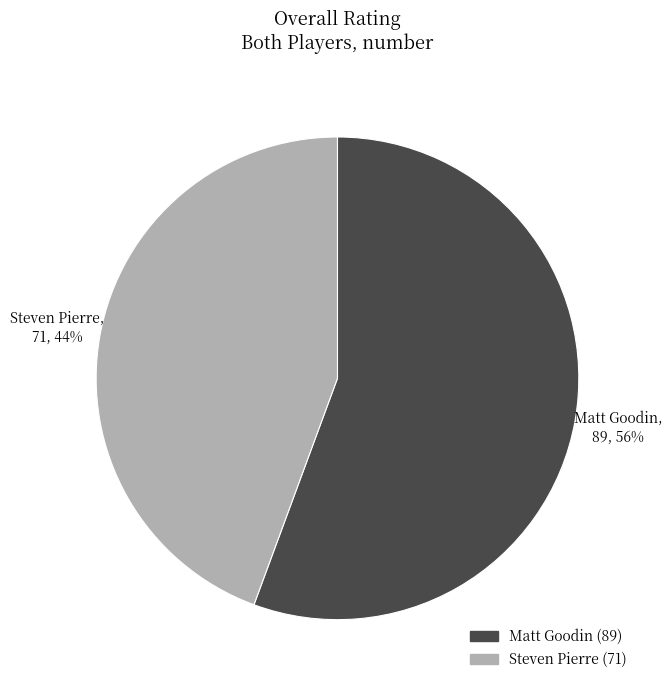

Rank the categories by value from highest to lowest.

Matt Goodin, Steven Pierre